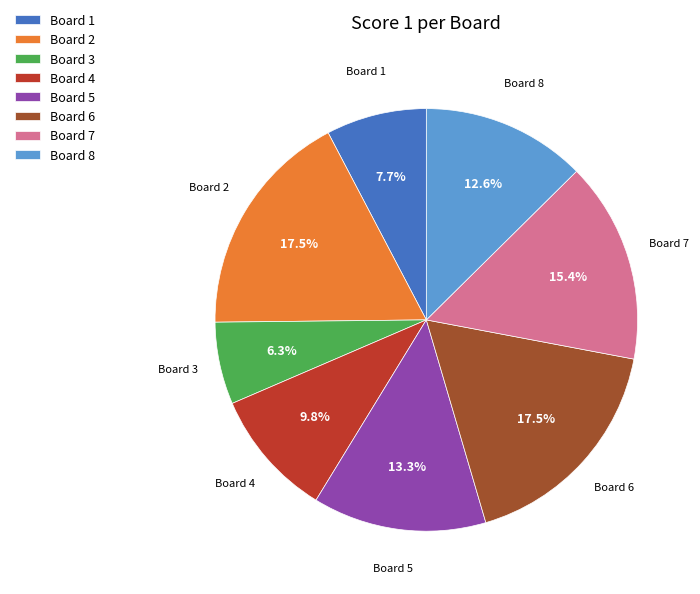

Count the number of slices in the pie.

8